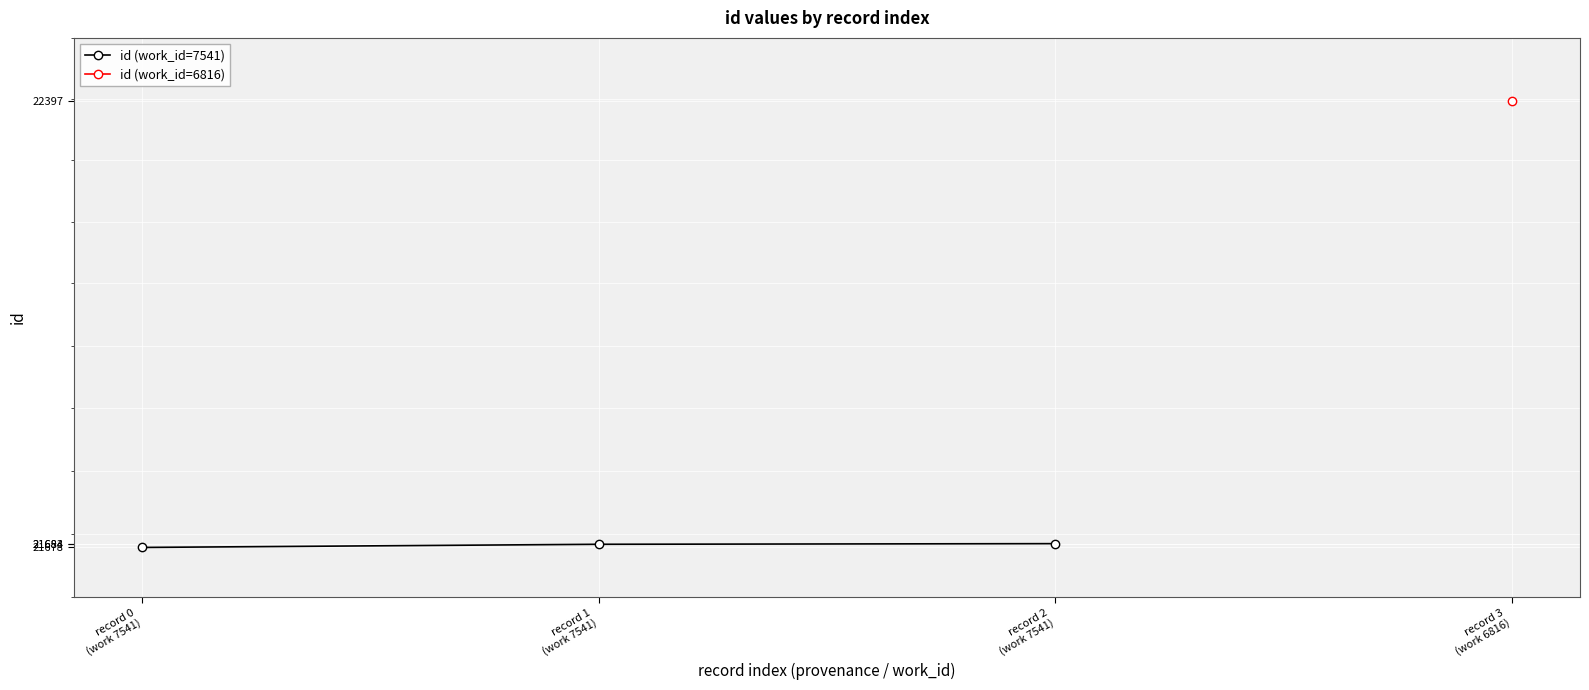

Is it true that the value at record 1
(work 7541) is 29332?

False